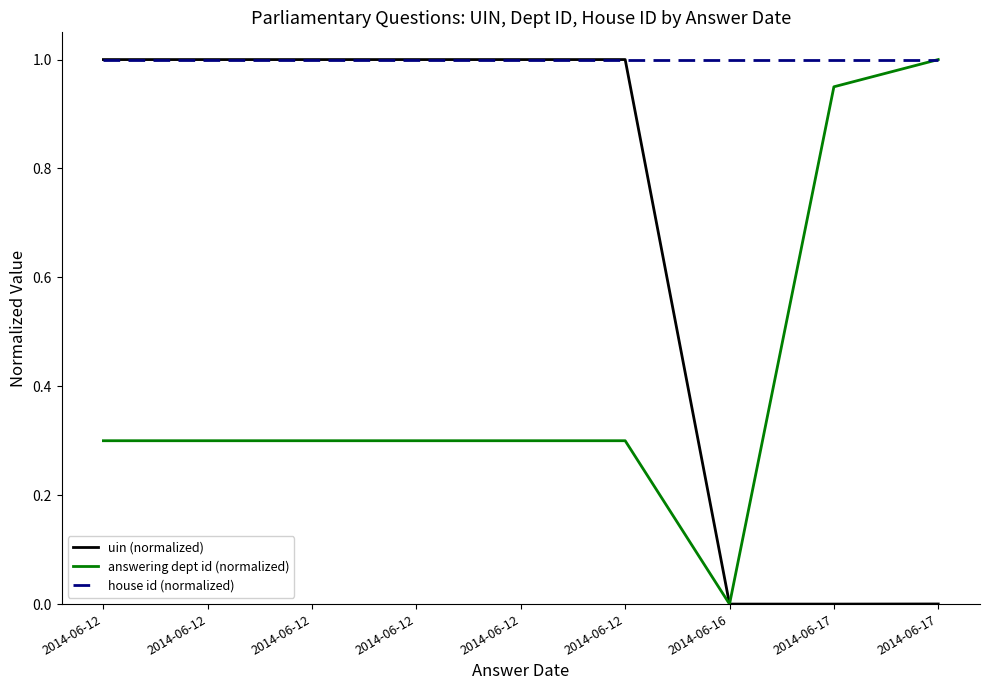

Does the chart display data point markers on the line(s)?

No